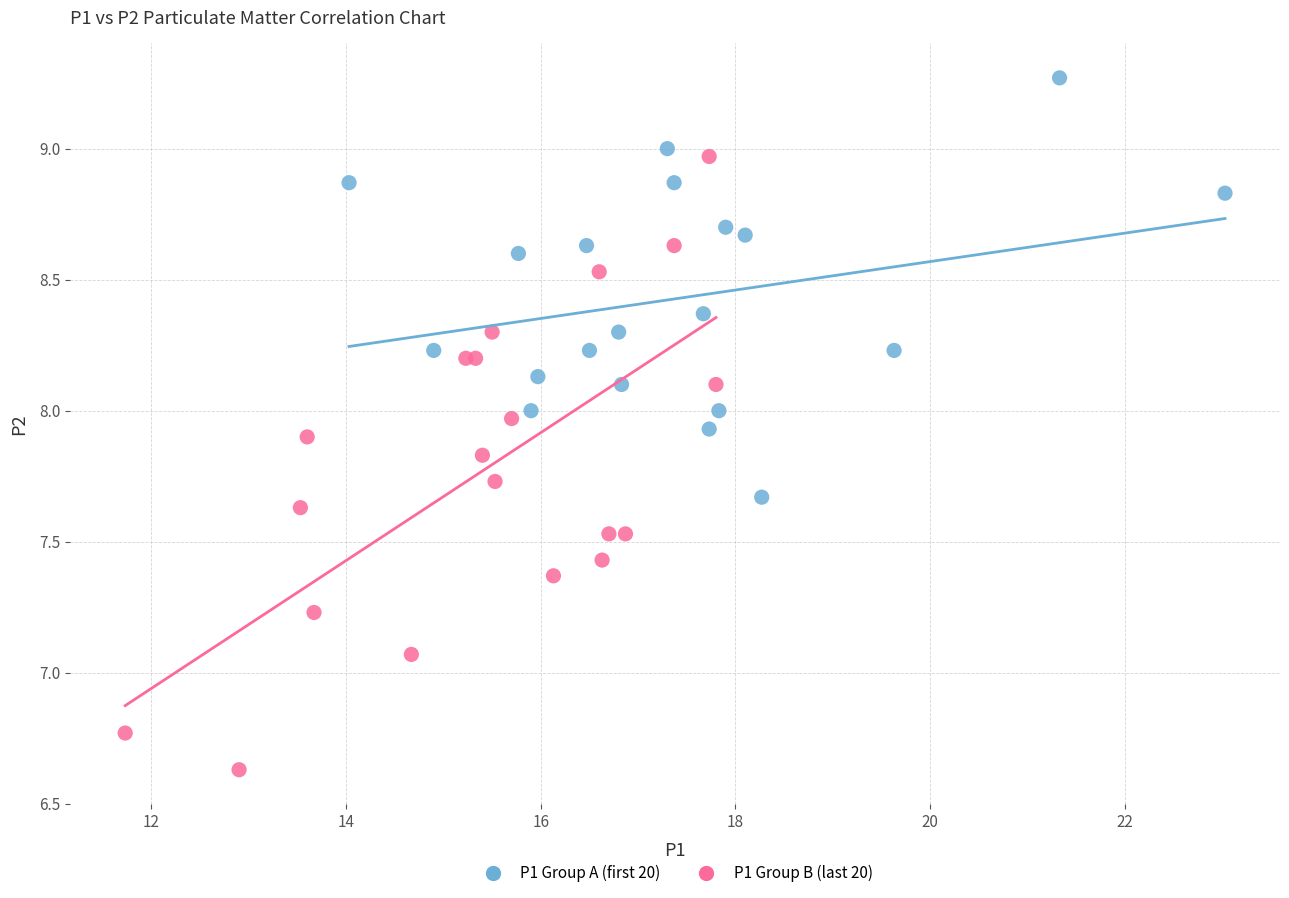

Which series has the widest spread of Y values?

P1 Group B (last 20)